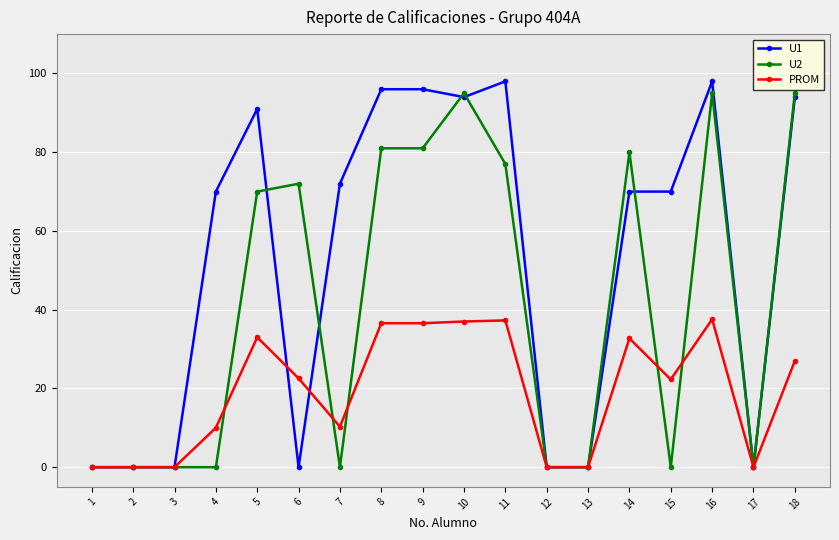

Which series ends up on top after the final intersection of PROM and U1?

U1